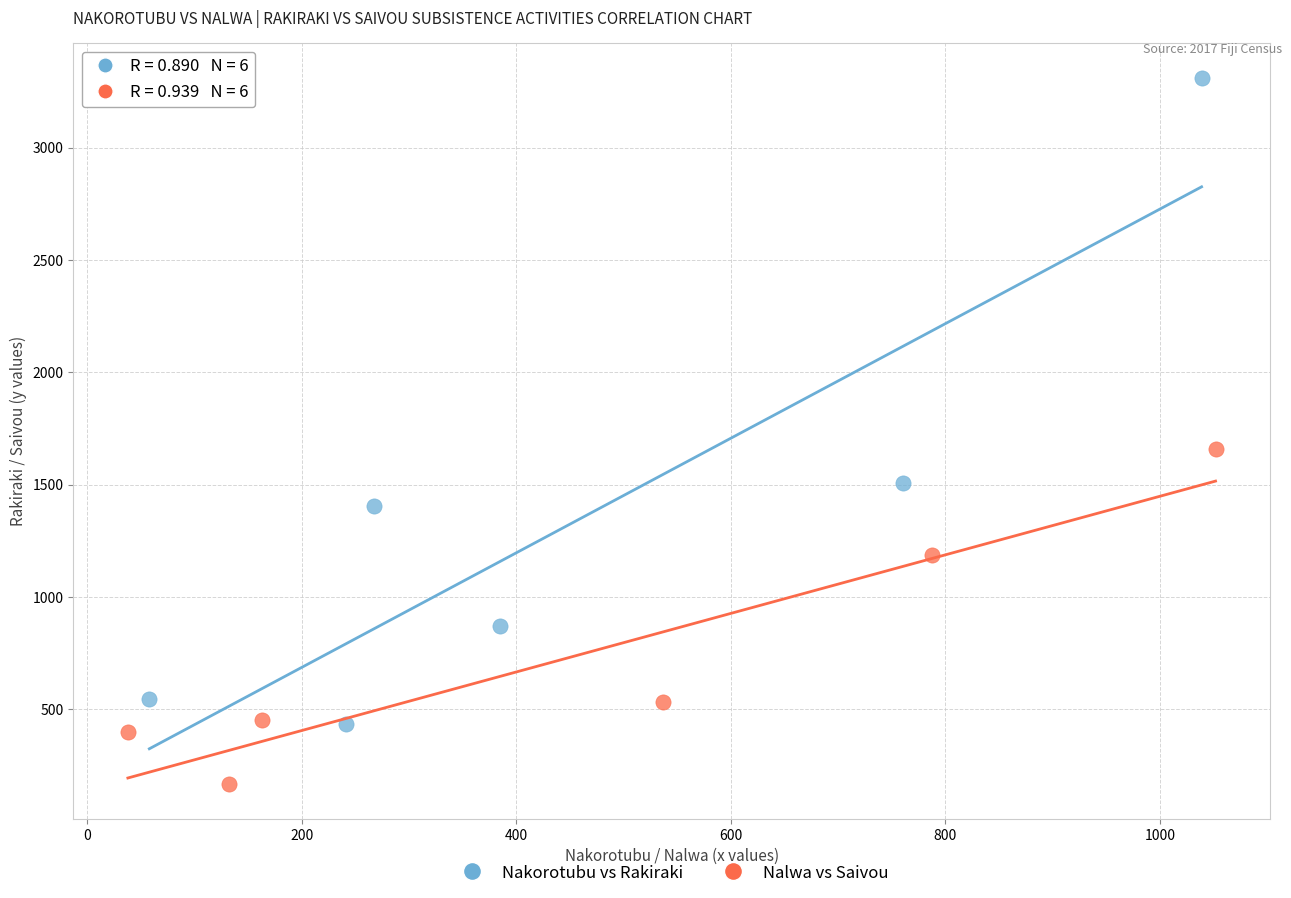

What are all the series names shown in the legend?

Nakorotubu vs Rakiraki, Nalwa vs Saivou